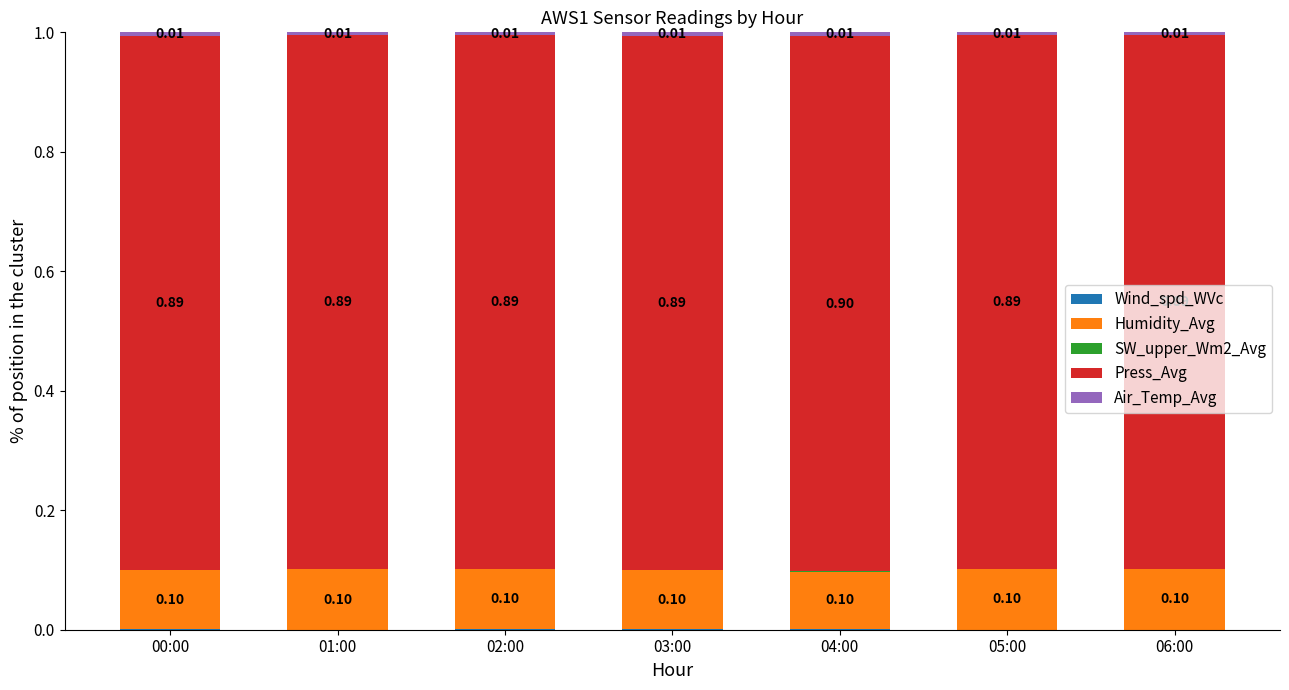

What is the total value across all series at 01:00?

1.0